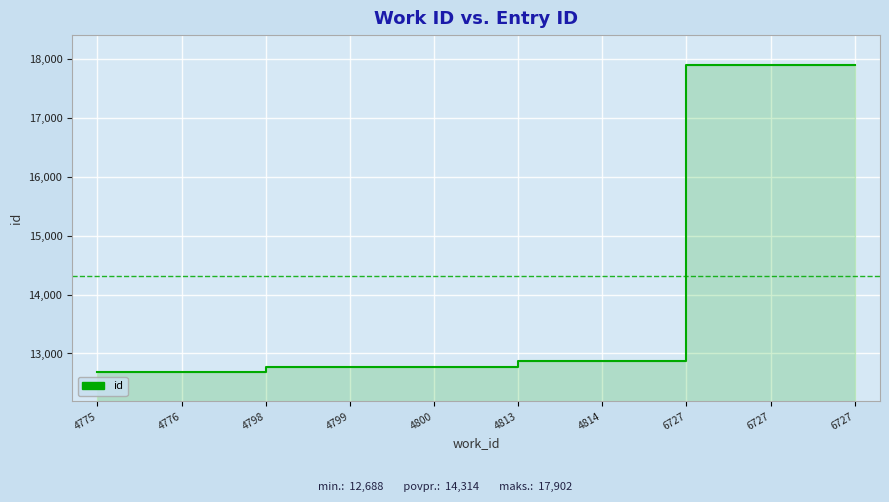

What is the value of the 4th point from the left?

12775